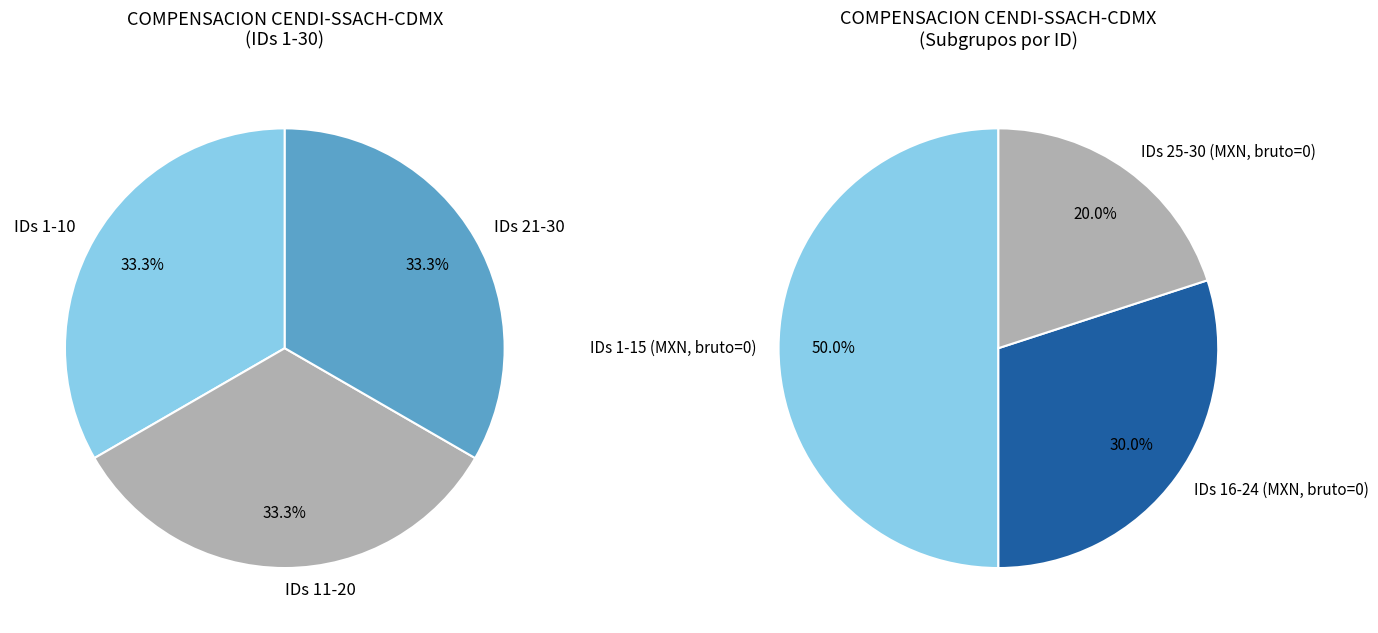

Is there a majority slice in this chart?

Yes